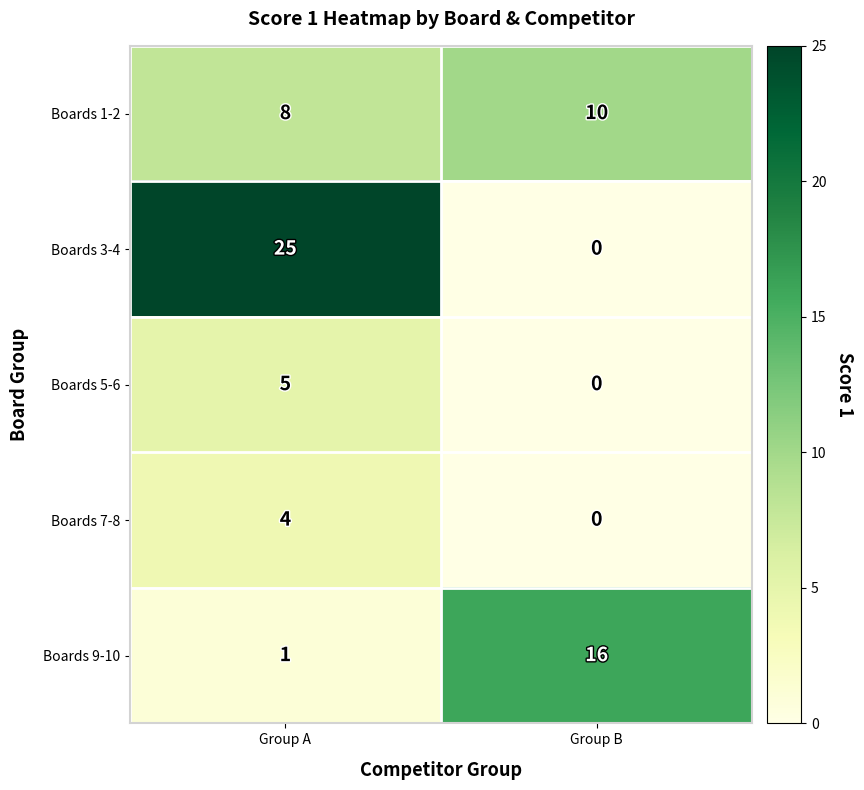

How many values in the Boards 9-10 series are below 16?

1